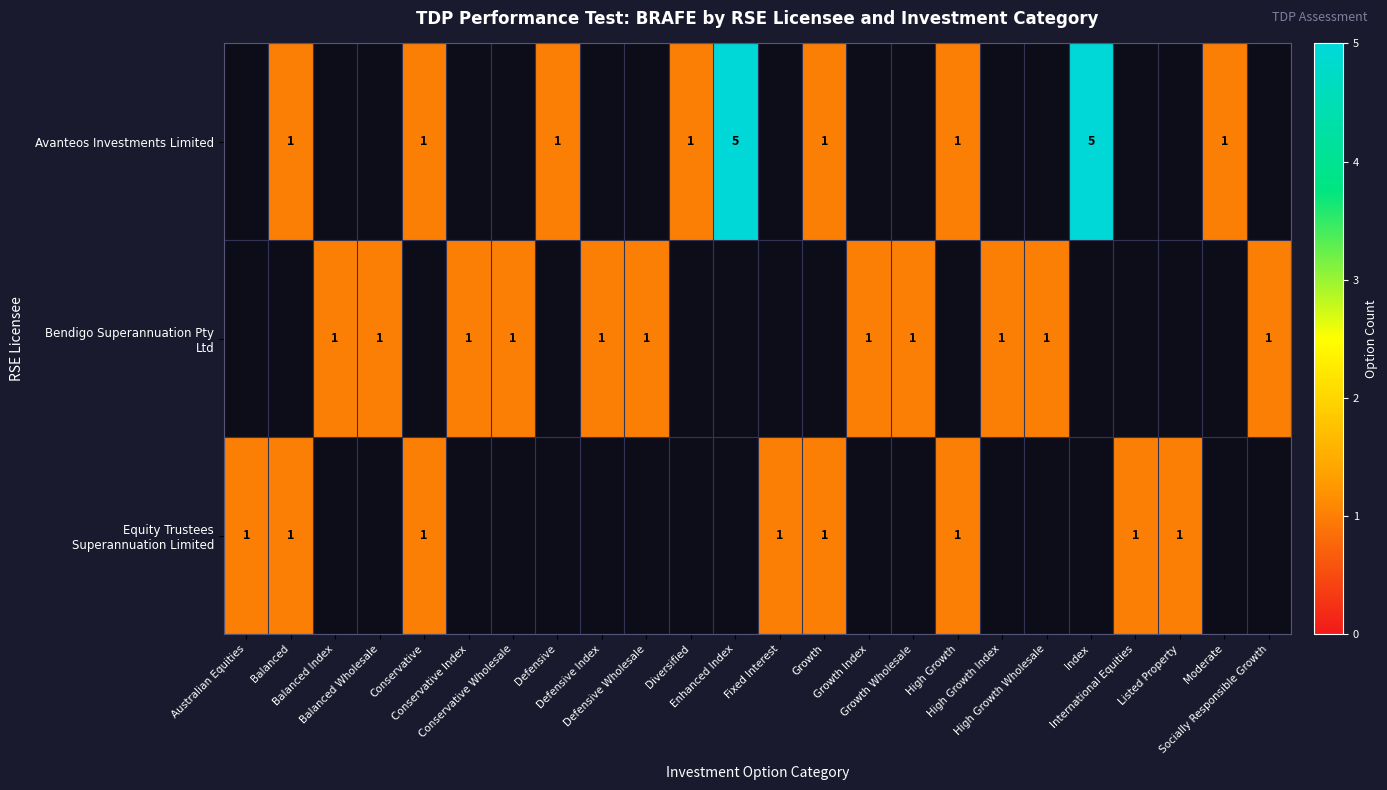

What is the greatest value displayed?

5.0